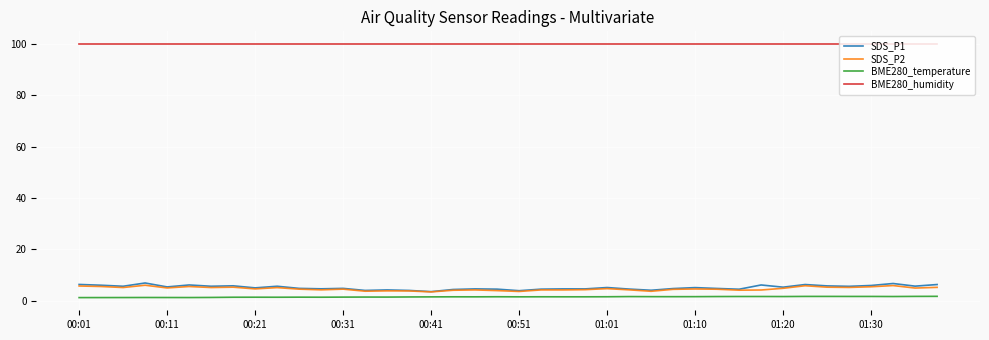

Which series has the widest spread of values?

SDS_P1